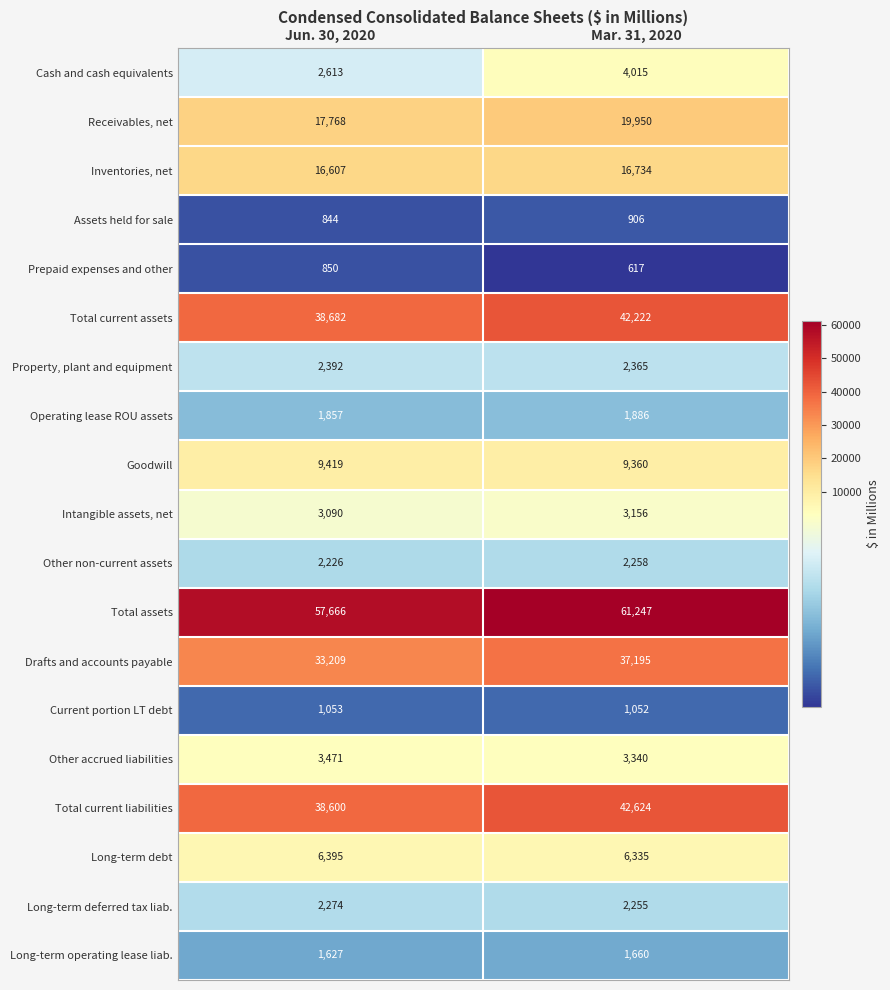

What value does the Intangible assets, net series have at Jun. 30, 2020?

3090